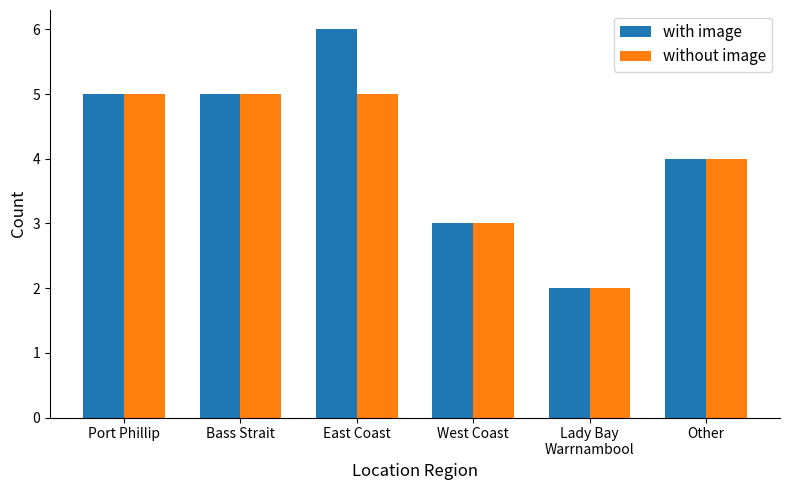

What is the sum of the without image values at Lady Bay
Warrnambool and Bass Strait?

7